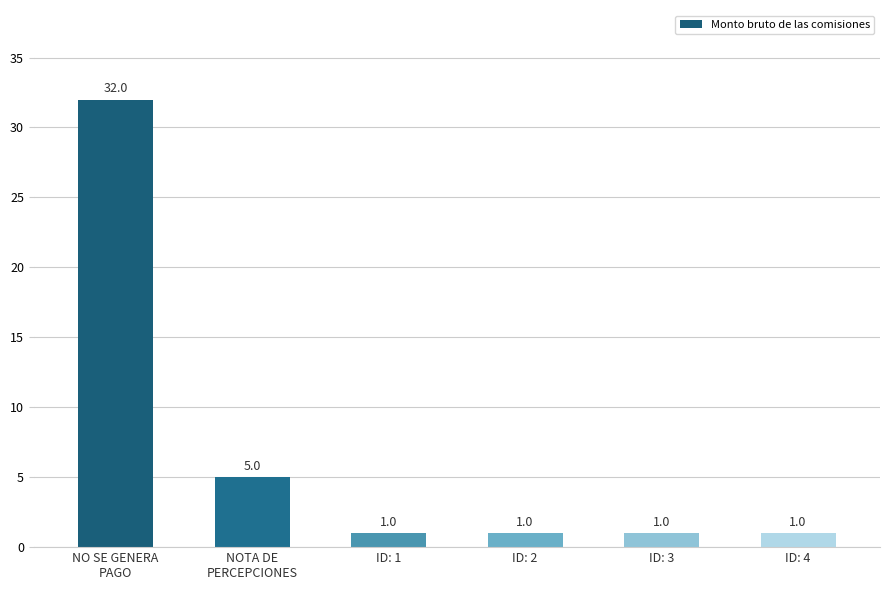

What is the greatest value displayed?

32